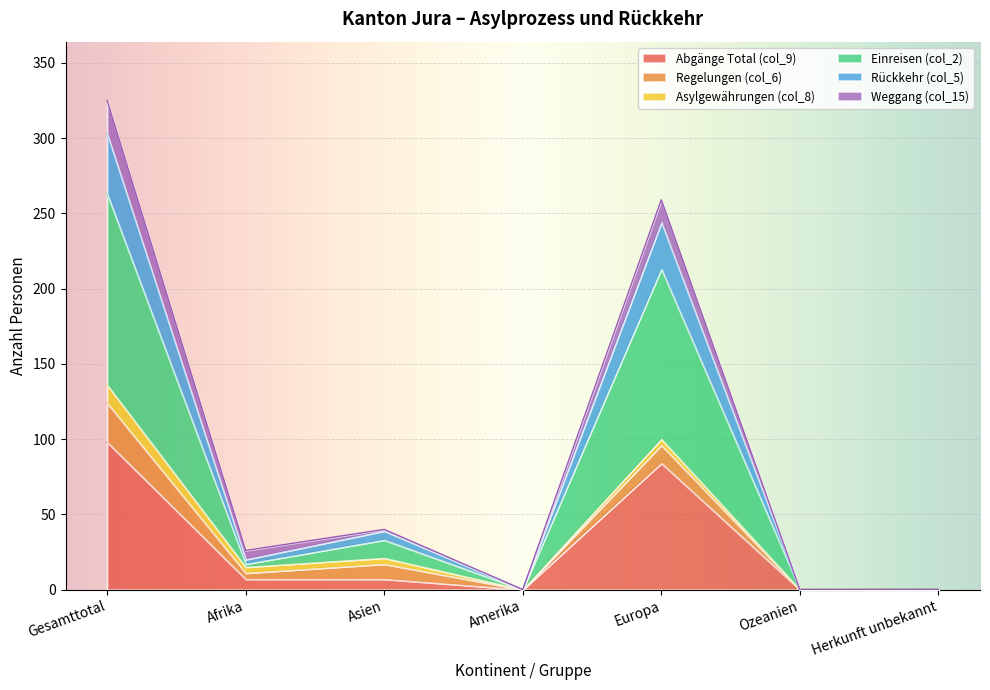

What is the average value of the Abgänge Total (col_9) series?

28